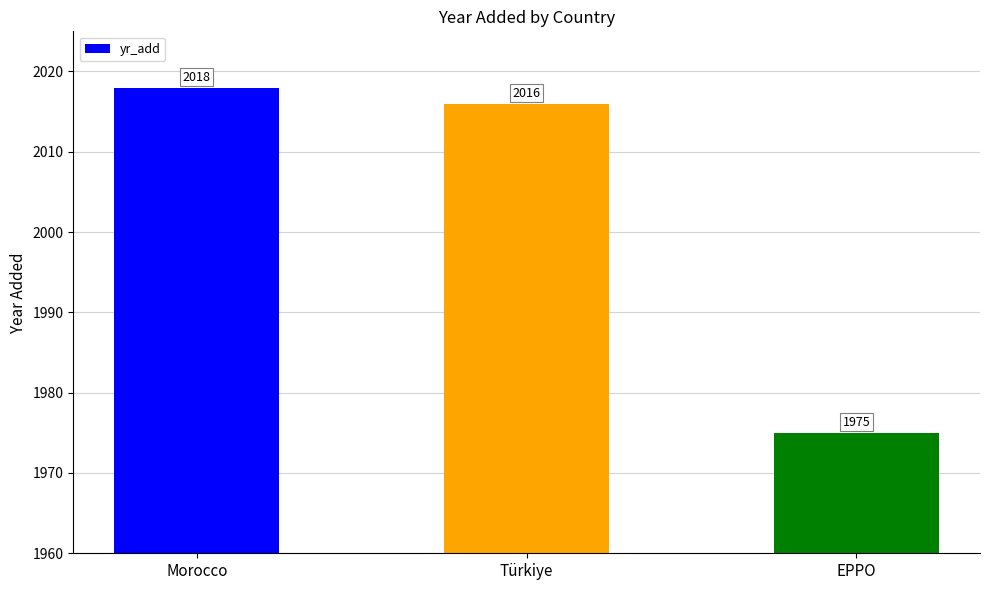

List the labels in order of value, largest first.

Morocco, Türkiye, EPPO